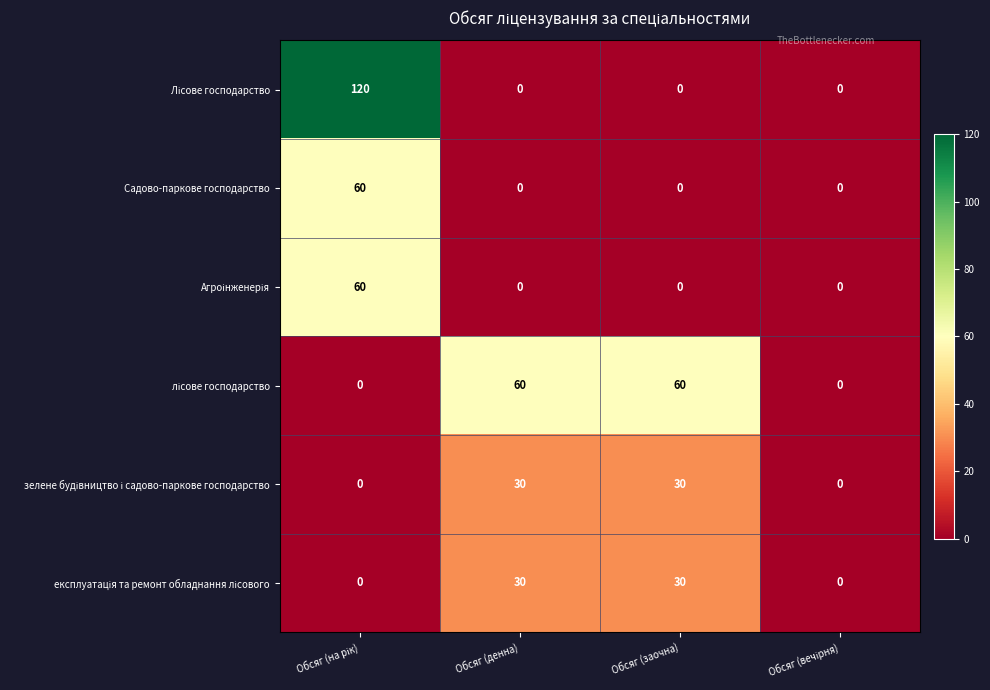

How many categories are shown in the chart?

4